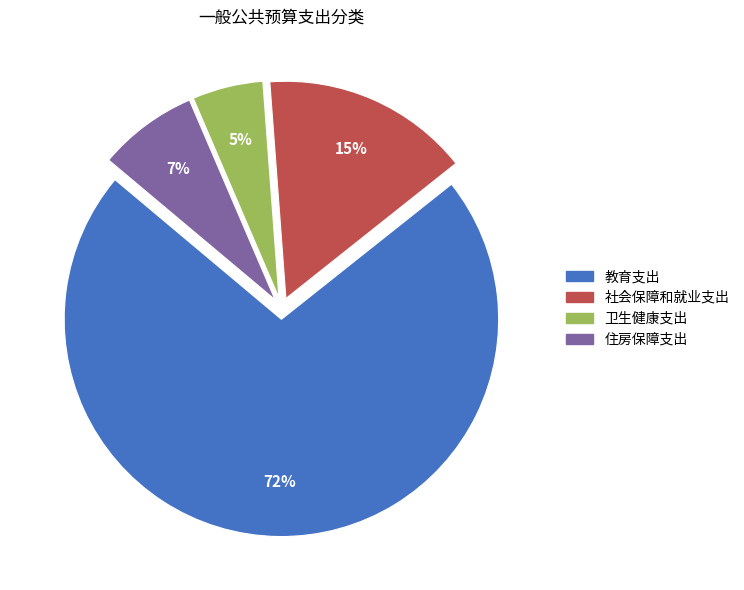

How many segments does this pie chart have?

4